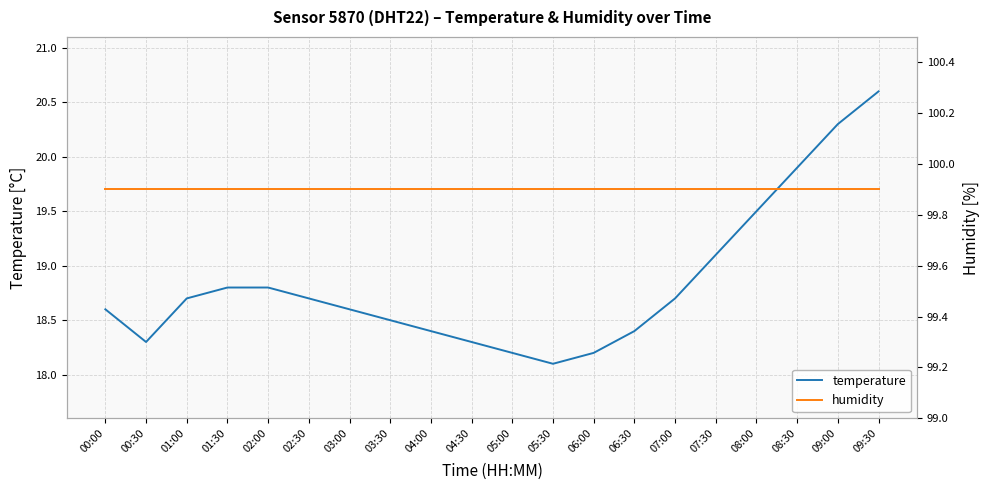

What are all the series names shown in the legend?

temperature, humidity